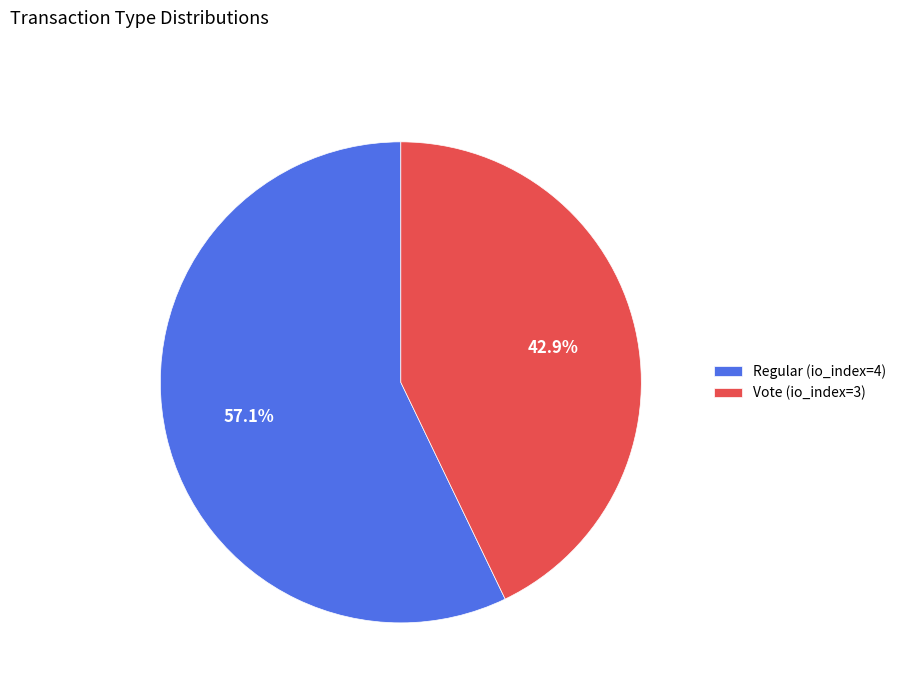

The Regular (io_index=4) slice represents 57% of the pie. True or false?

True